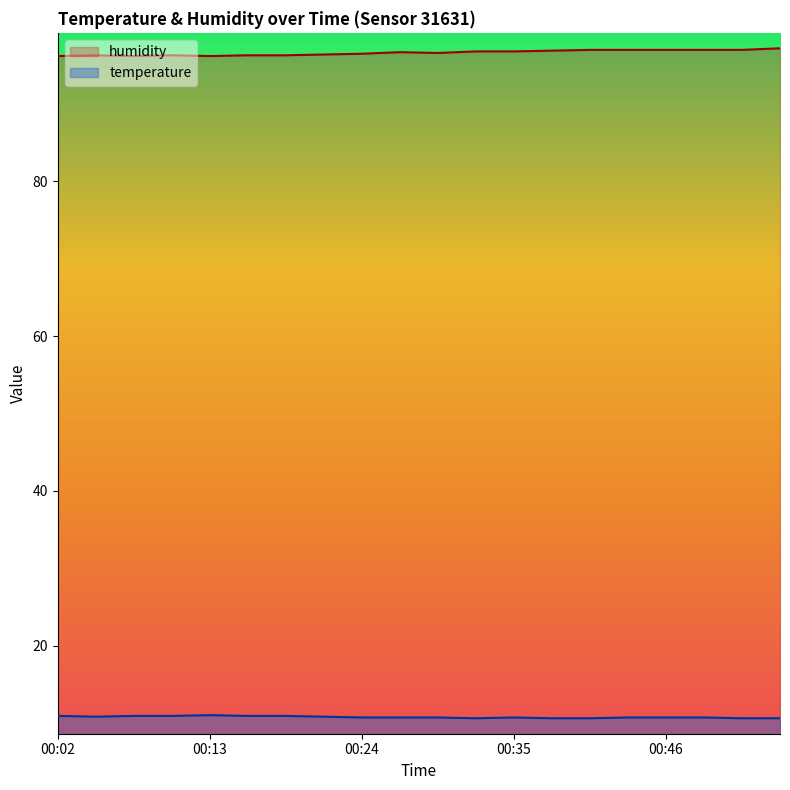

What is the average value of the temperature series?

10.8